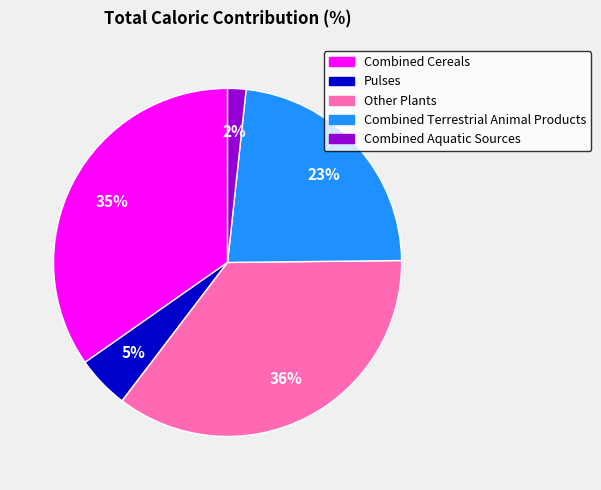

To the nearest percent, what percentage of the pie is Pulses?

5%